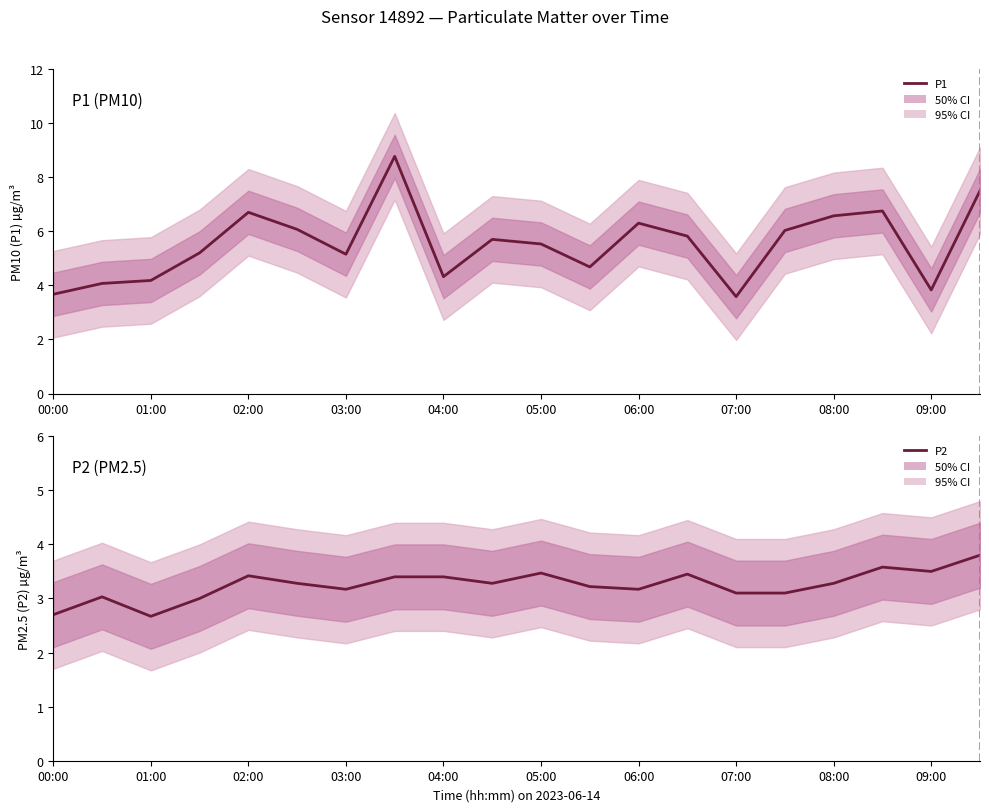

Which series changed the most between 11 and 15?

P1